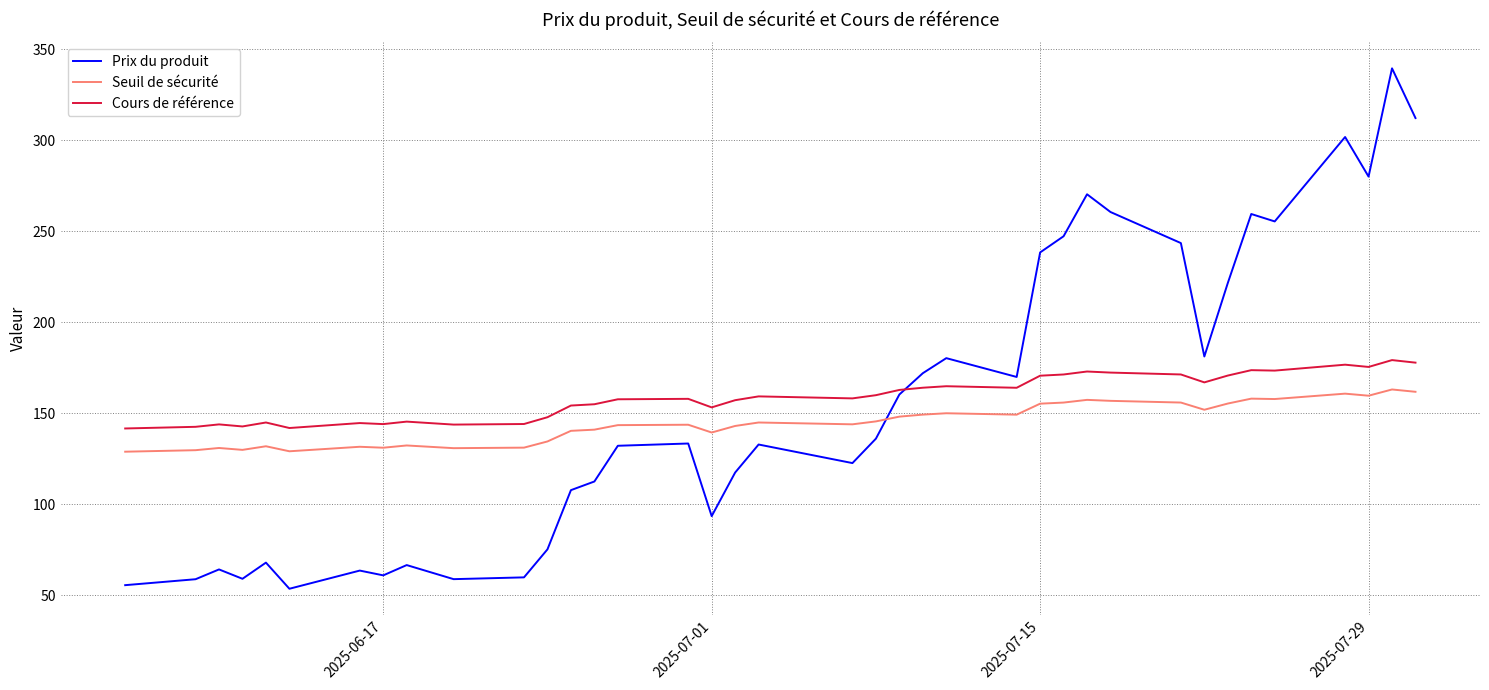

What is the maximum value for Cours de référence?

179.3